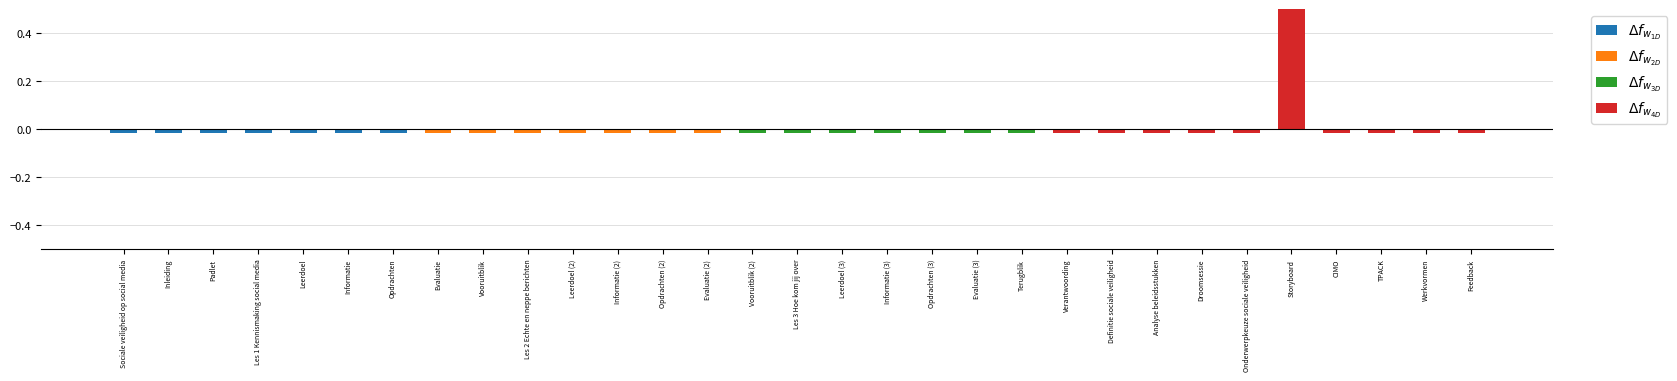

Reading left to right, list all the values displayed in this chart.

$\Delta f_{w_{1D}}$: Sociale veiligheid op social media=-0.0	Inleiding=-0.0	Padlet=-0.0	Les 1 Kennismaking social media=-0.0	Leerdoel=-0.0	Informatie=-0.0	Opdrachten=-0.0	Evaluatie=0.0	Vooruitblik=0.0	Les 2 Echte en neppe berichten=0.0	Leerdoel (2)=0.0	Informatie (2)=0.0	Opdrachten (2)=0.0	Evaluatie (2)=0.0	Vooruitblik (2)=0.0	Les 3 Hoe kom jij over=0.0	Leerdoel (3)=0.0	Informatie (3)=0.0	Opdrachten (3)=0.0	Evaluatie (3)=0.0	Terugblik=0.0	Verantwoording=0.0	Definitie sociale veiligheid=0.0	Analyse beleidsstukken=0.0	Droomsessie=0.0	Onderwerpkeuze sociale veiligheid=0.0	Storyboard=0.0	CIMO=0.0	TPACK=0.0	Werkvormen=0.0	Feedback=0.0
$\Delta f_{w_{2D}}$: Sociale veiligheid op social media=0.0	Inleiding=0.0	Padlet=0.0	Les 1 Kennismaking social media=0.0	Leerdoel=0.0	Informatie=0.0	Opdrachten=0.0	Evaluatie=-0.0	Vooruitblik=-0.0	Les 2 Echte en neppe berichten=-0.0	Leerdoel (2)=-0.0	Informatie (2)=-0.0	Opdrachten (2)=-0.0	Evaluatie (2)=-0.0	Vooruitblik (2)=0.0	Les 3 Hoe kom jij over=0.0	Leerdoel (3)=0.0	Informatie (3)=0.0	Opdrachten (3)=0.0	Evaluatie (3)=0.0	Terugblik=0.0	Verantwoording=0.0	Definitie sociale veiligheid=0.0	Analyse beleidsstukken=0.0	Droomsessie=0.0	Onderwerpkeuze sociale veiligheid=0.0	Storyboard=0.0	CIMO=0.0	TPACK=0.0	Werkvormen=0.0	Feedback=0.0
$\Delta f_{w_{3D}}$: Sociale veiligheid op social media=0.0	Inleiding=0.0	Padlet=0.0	Les 1 Kennismaking social media=0.0	Leerdoel=0.0	Informatie=0.0	Opdrachten=0.0	Evaluatie=0.0	Vooruitblik=0.0	Les 2 Echte en neppe berichten=0.0	Leerdoel (2)=0.0	Informatie (2)=0.0	Opdrachten (2)=0.0	Evaluatie (2)=0.0	Vooruitblik (2)=-0.0	Les 3 Hoe kom jij over=-0.0	Leerdoel (3)=-0.0	Informatie (3)=-0.0	Opdrachten (3)=-0.0	Evaluatie (3)=-0.0	Terugblik=-0.0	Verantwoording=0.0	Definitie sociale veiligheid=0.0	Analyse beleidsstukken=0.0	Droomsessie=0.0	Onderwerpkeuze sociale veiligheid=0.0	Storyboard=0.0	CIMO=0.0	TPACK=0.0	Werkvormen=0.0	Feedback=0.0
$\Delta f_{w_{4D}}$: Sociale veiligheid op social media=0.0	Inleiding=0.0	Padlet=0.0	Les 1 Kennismaking social media=0.0	Leerdoel=0.0	Informatie=0.0	Opdrachten=0.0	Evaluatie=0.0	Vooruitblik=0.0	Les 2 Echte en neppe berichten=0.0	Leerdoel (2)=0.0	Informatie (2)=0.0	Opdrachten (2)=0.0	Evaluatie (2)=0.0	Vooruitblik (2)=0.0	Les 3 Hoe kom jij over=0.0	Leerdoel (3)=0.0	Informatie (3)=0.0	Opdrachten (3)=0.0	Evaluatie (3)=0.0	Terugblik=0.0	Verantwoording=-0.0	Definitie sociale veiligheid=-0.0	Analyse beleidsstukken=-0.0	Droomsessie=-0.0	Onderwerpkeuze sociale veiligheid=-0.0	Storyboard=0.5	CIMO=-0.0	TPACK=-0.0	Werkvormen=-0.0	Feedback=-0.0